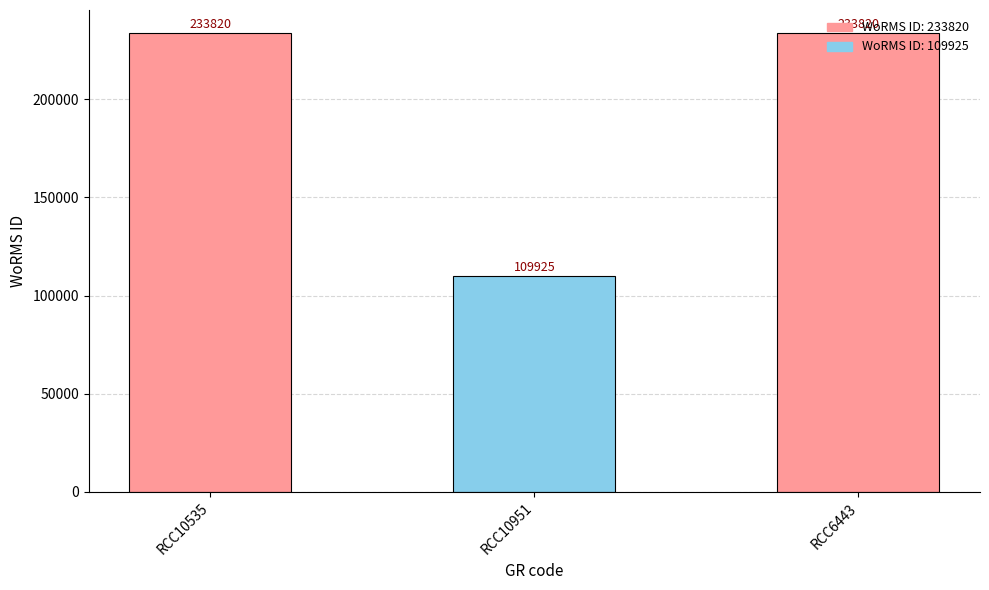

True or false: the data shows 371815 at RCC10535.

False